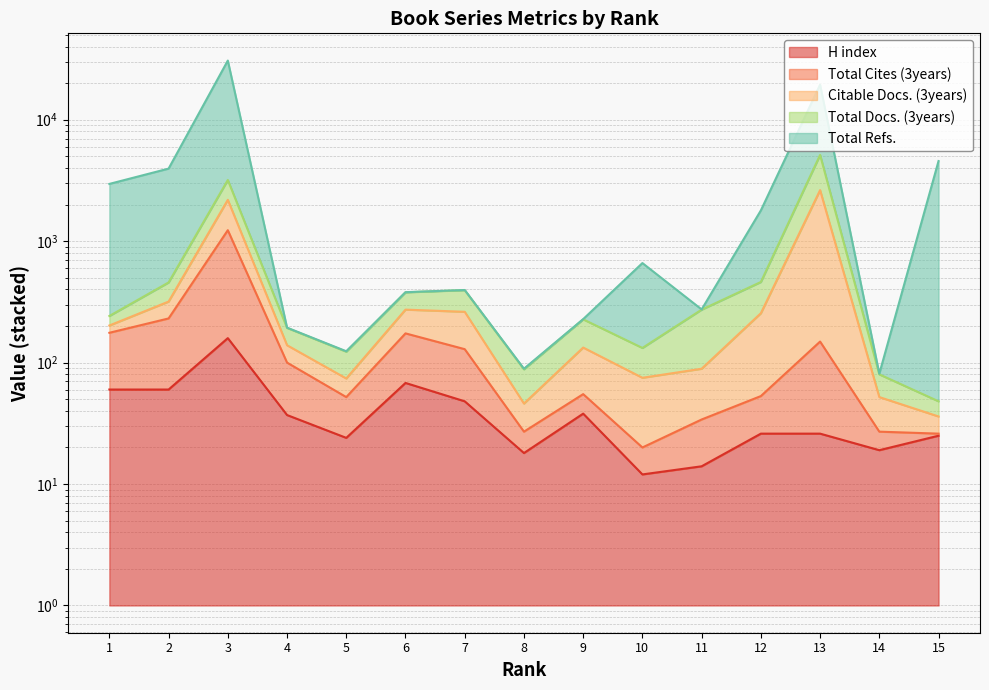

Is it true that Total Cites (3years) equals 1231 at 3?

True